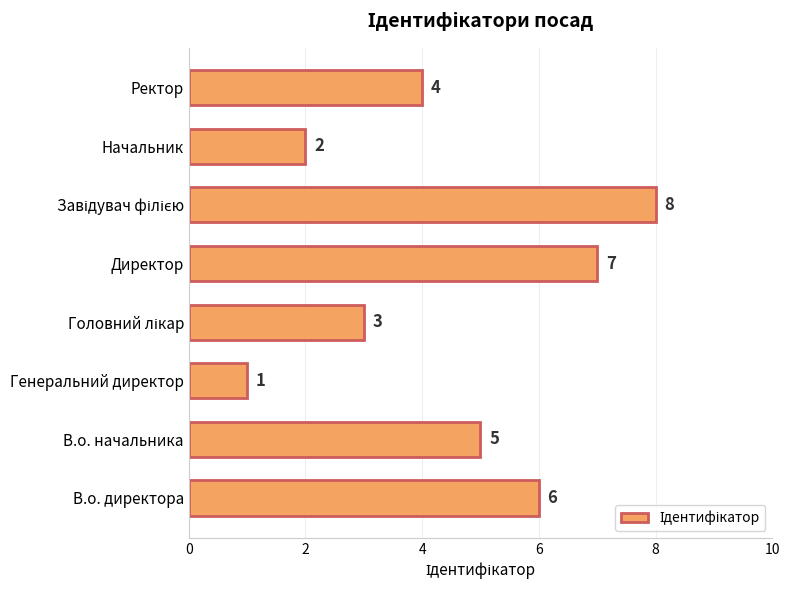

What is the ratio of the value at В.о. начальника to the value at Генеральний директор?

5.0